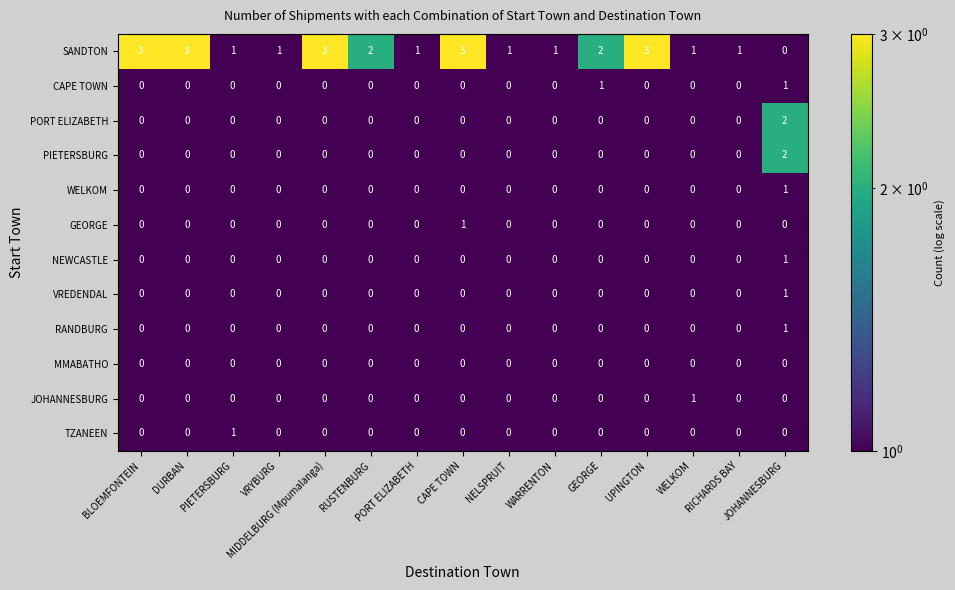

Which series has the largest total across all categories?

SANDTON